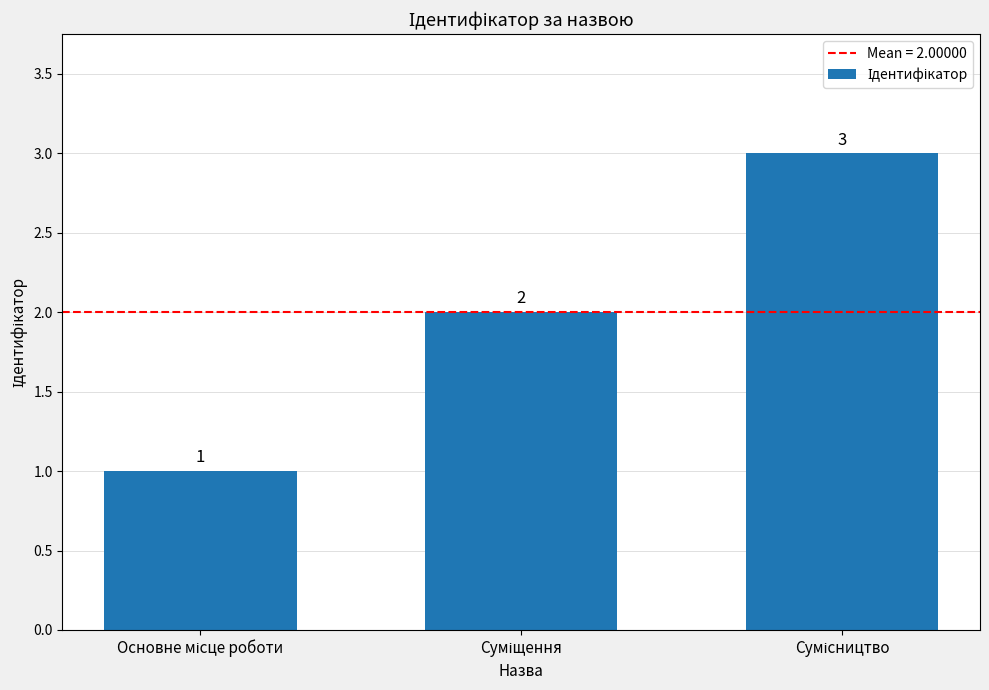

What is the average value?

2